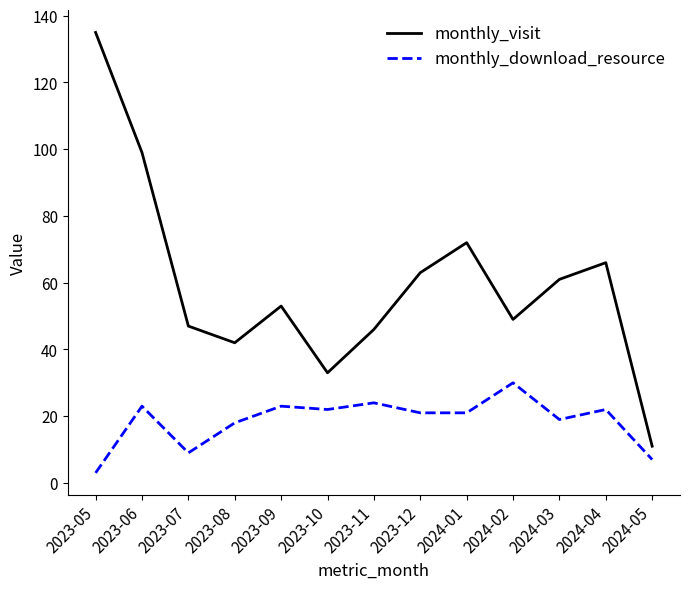

Does the chart have visible grid lines?

No